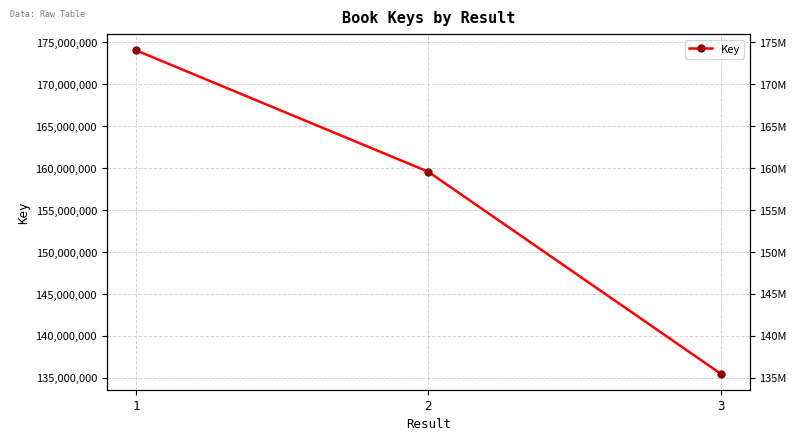

What is the minimum value shown in the chart?

135507846